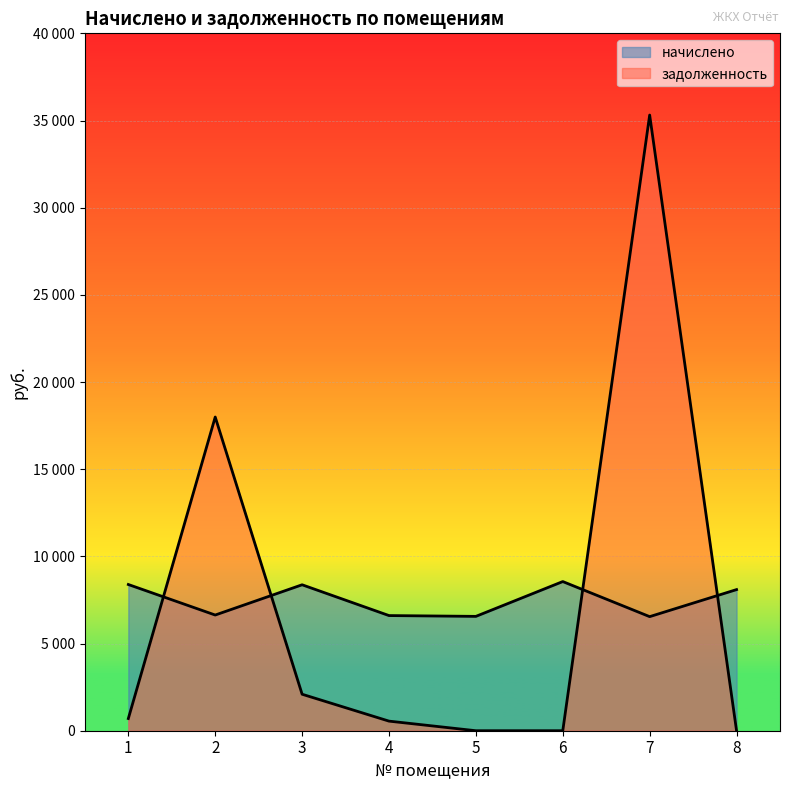

Reading right to left, what are all the values shown in this chart?

начислено: 8=8094.7	7=6543.6	6=8555.5	5=6558.8	4=6604.8	3=8371.1	2=6635.5	1=8386.6
задолженность: 8=0.0	7=35313.1	6=0.0	5=0.0	4=550.4	3=2092.8	2=17992.8	1=698.8